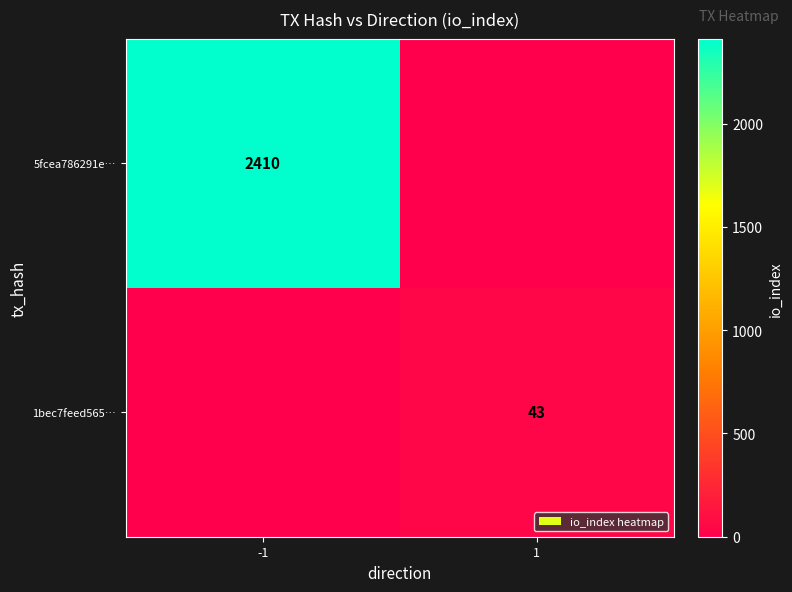

Is it true that 5fcea786291e… equals 2410 at -1?

True